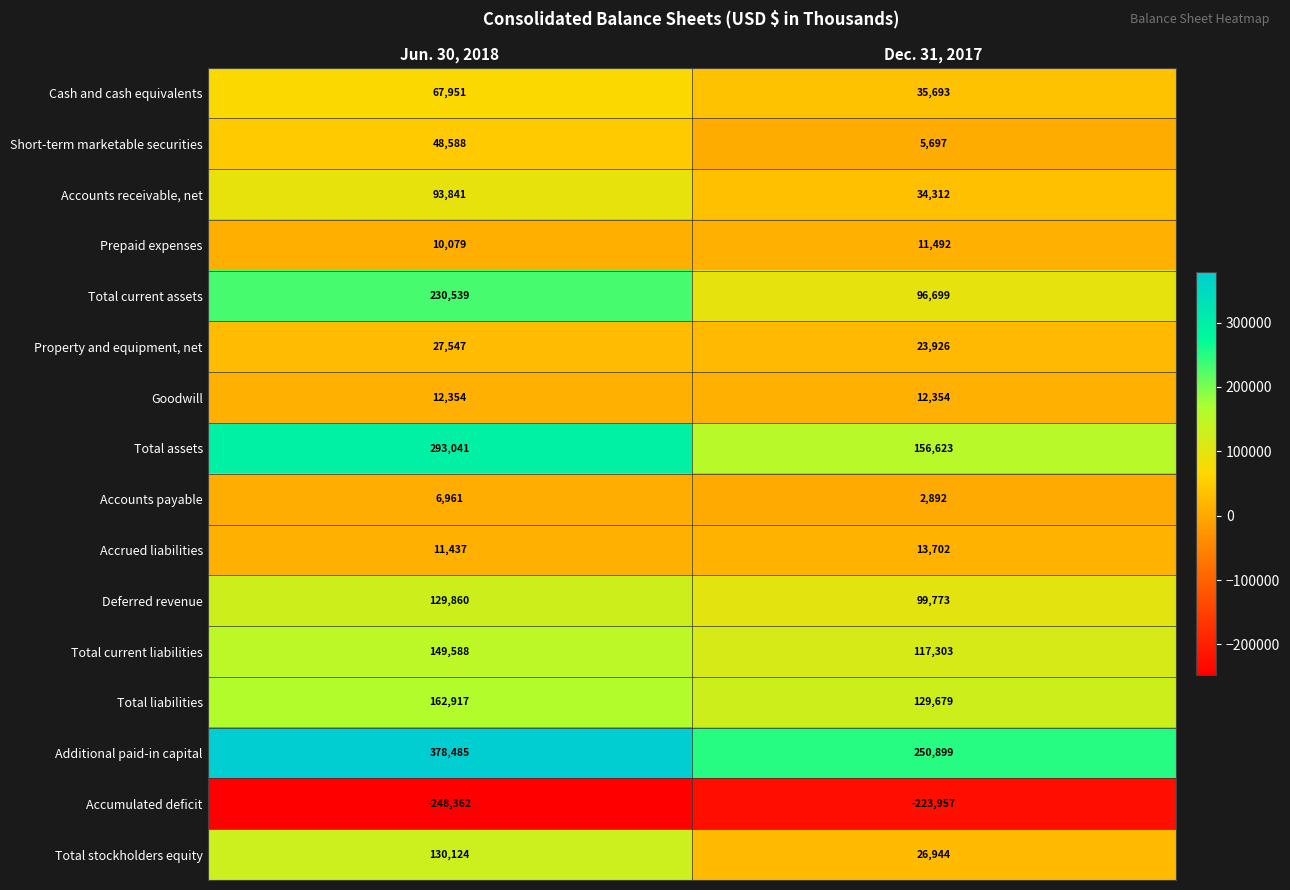

What is the total value across all series at Jun. 30, 2018?

1504950